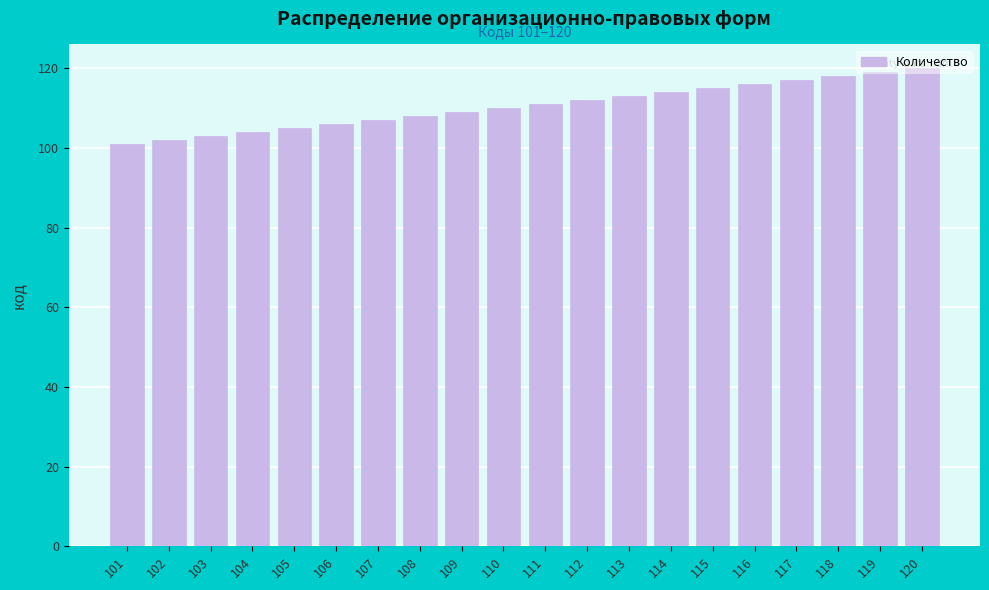

What is the ratio of the value at 114 to the value at 112?

1.0